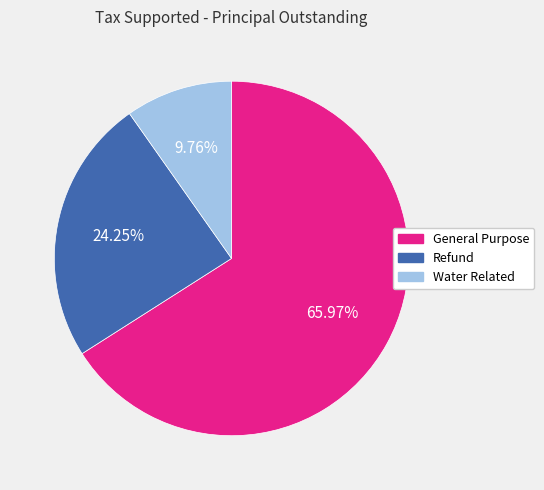

What is the smallest slice in the pie chart?

Water Related